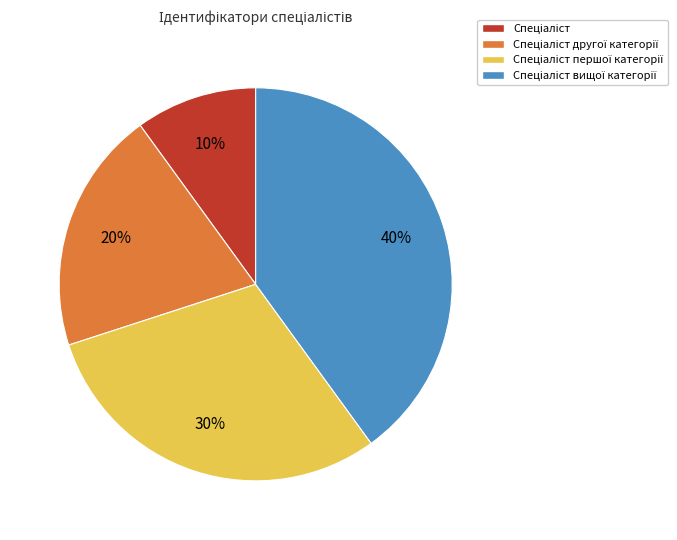

To the nearest percent, what is the average slice percentage?

25%